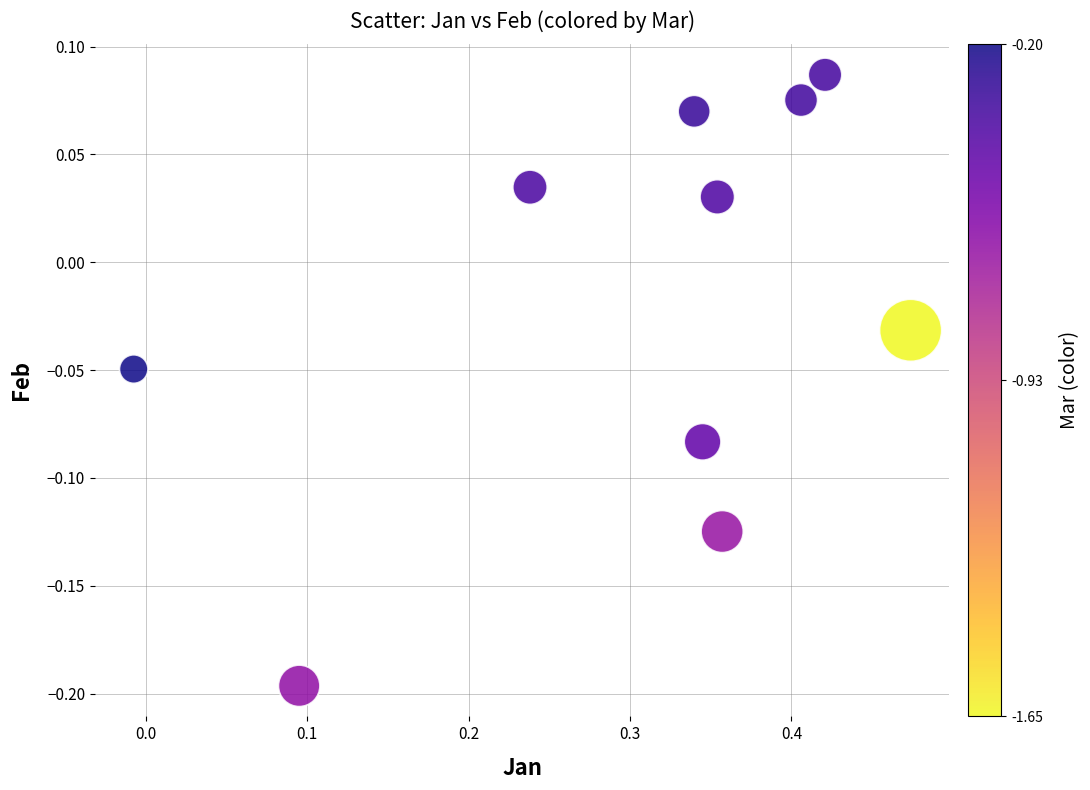

What is the range of Y values (max minus min)?

0.3